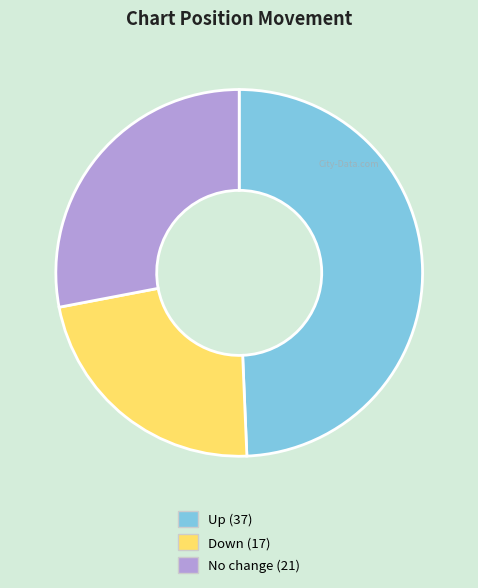

Rank the categories by value from highest to lowest.

Up (37), No change (21), Down (17)